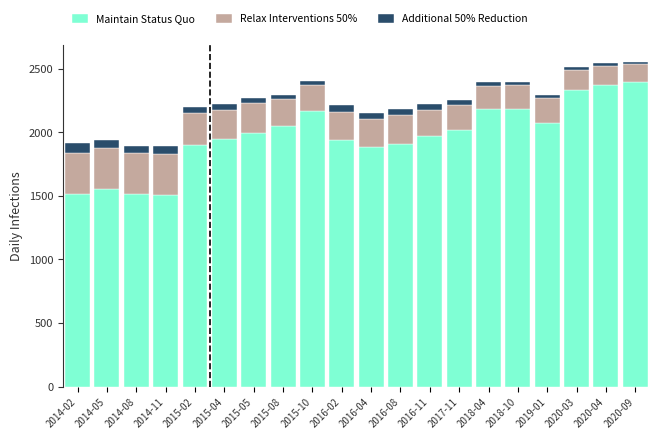

What is the average value of the Maintain Status Quo series?

1970.0